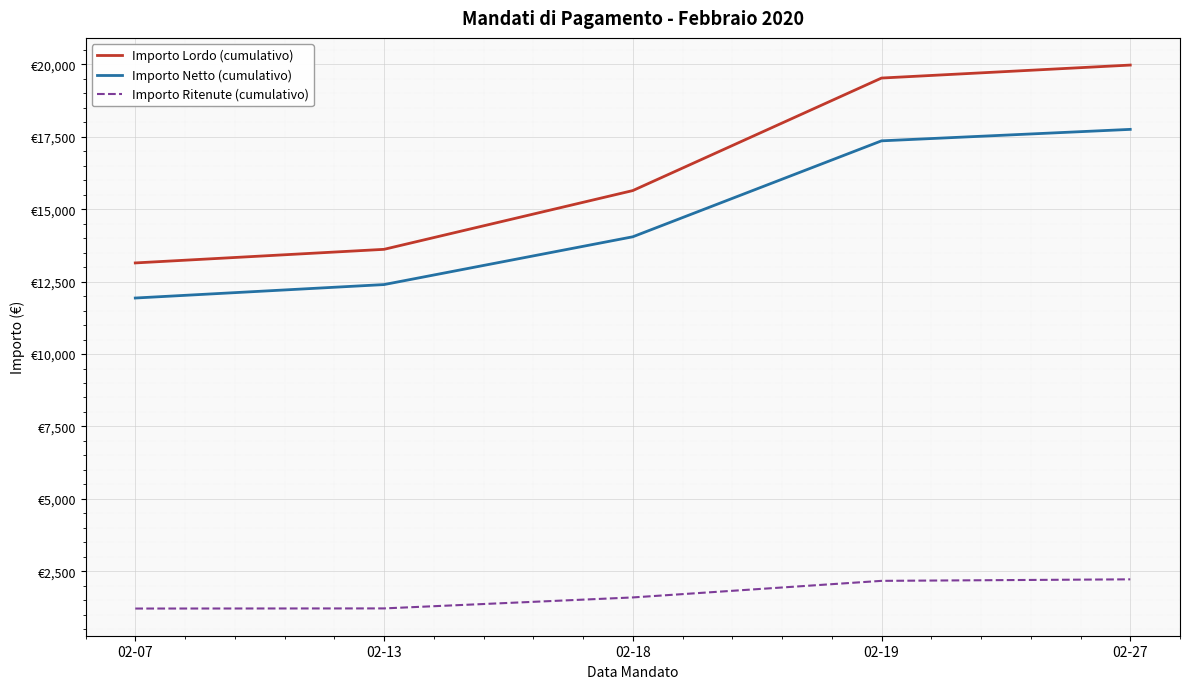

Does the chart display data point markers on the line(s)?

No